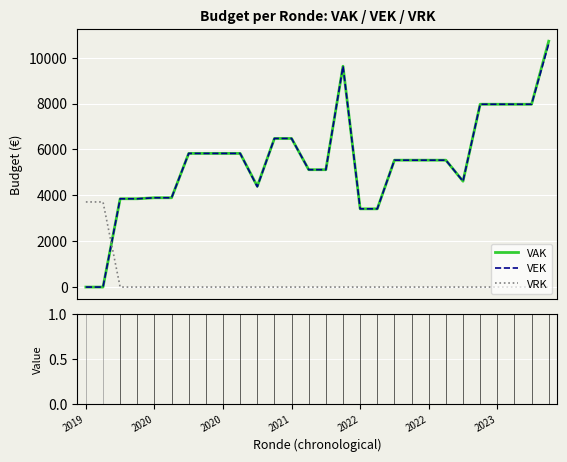

Which series has the largest range (max minus min)?

VAK